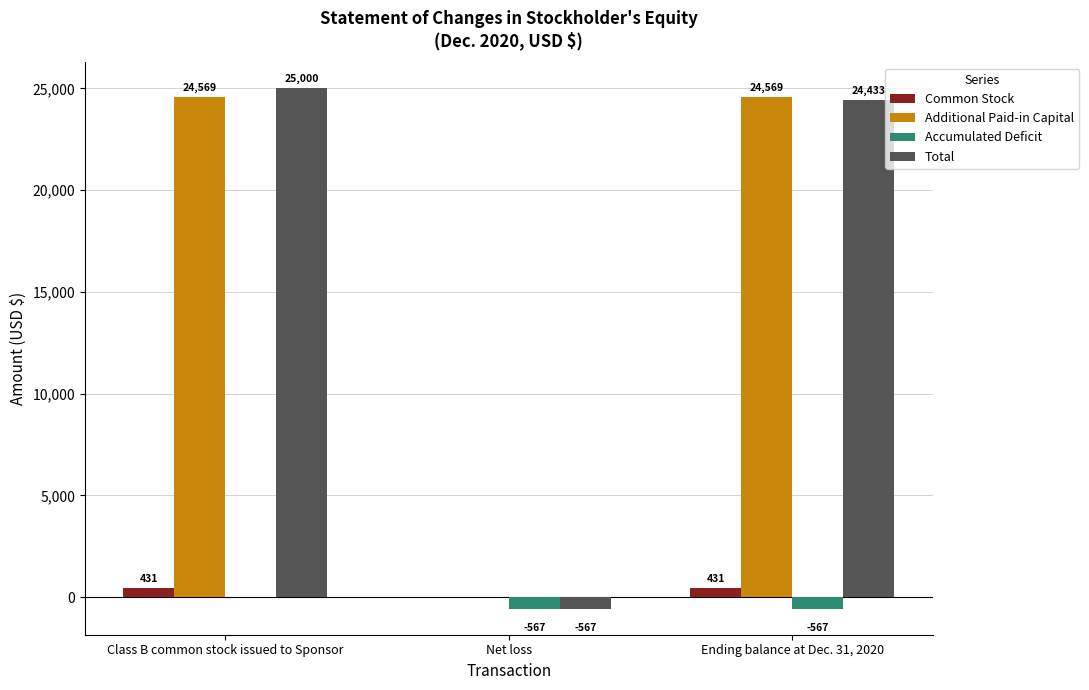

The value of Common Stock at Ending balance at Dec. 31, 2020 is 431. True or false?

True